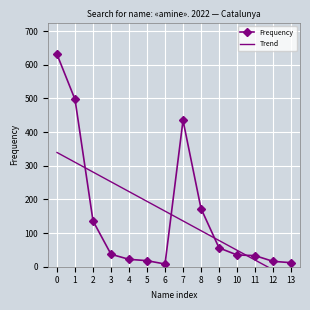

Reading right to left, what are all the values shown in this chart?

Frequency: 13=12.0	12=16.0	11=33.0	10=35.0	9=56.0	8=173.0	7=435.0	6=8.0	5=18.0	4=22.0	3=37.0	2=136.0	1=497.0	0=631.0
Trend: 13=-38.2	12=-9.1	11=19.9	10=49.0	9=78.0	8=107.1	7=136.1	6=165.2	5=194.2	4=223.3	3=252.3	2=281.4	1=310.4	0=339.5